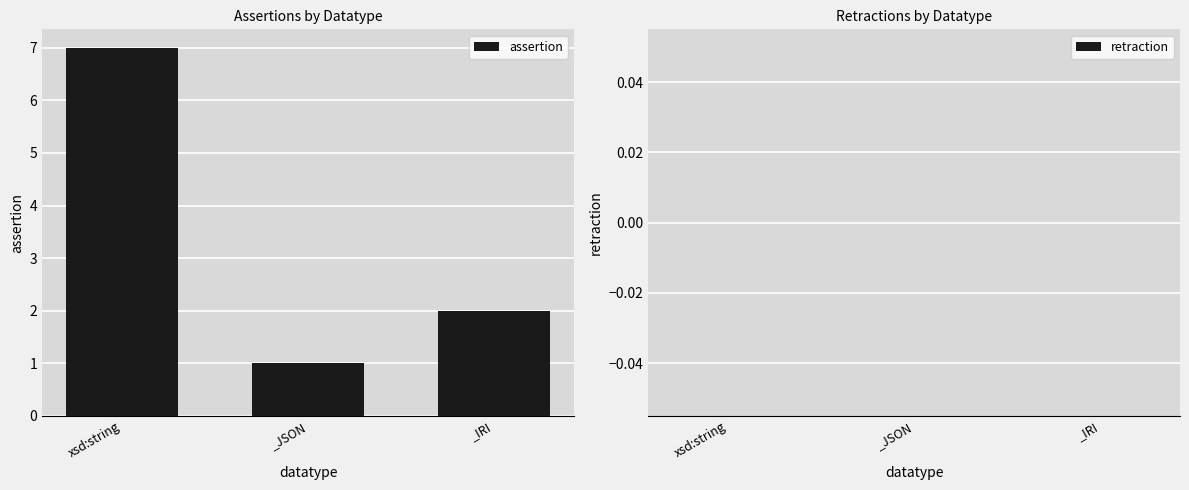

At which label is the value closest to 4?

_IRI